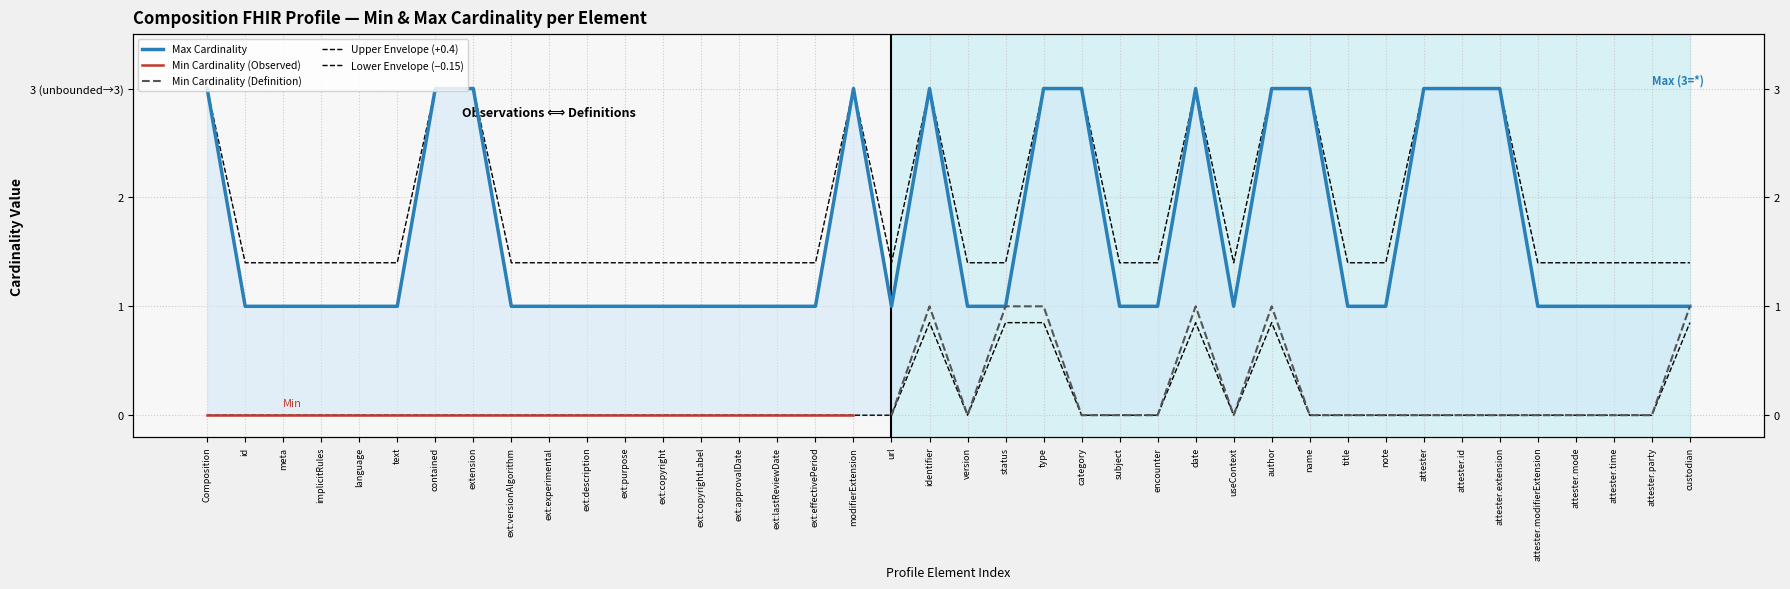

Is the value of Max (numeric) at attester.mode greater than the value of Min at meta?

Yes